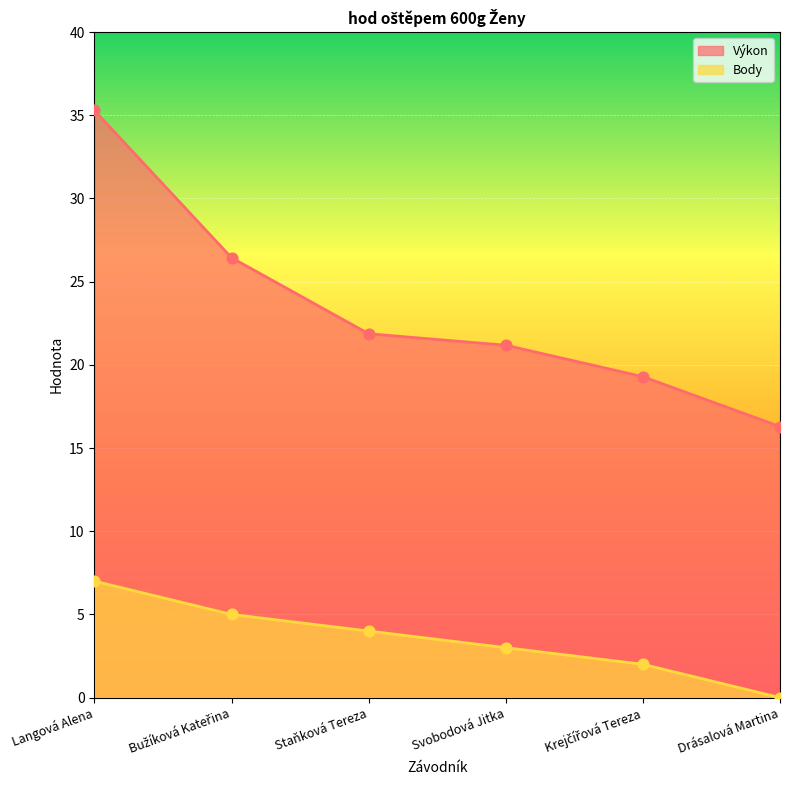

At which category is the sum across all series the highest?

Langová Alena